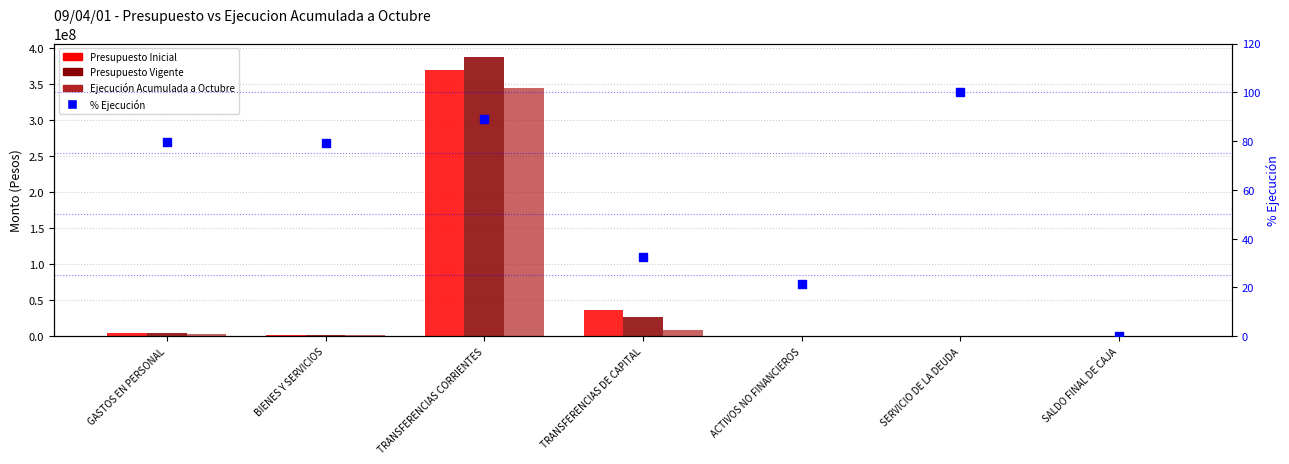

Is the value of % Ejecución at TRANSFERENCIAS DE CAPITAL greater than the value of Ejecución Acumulada a Octubre at ACTIVOS NO FINANCIEROS?

No